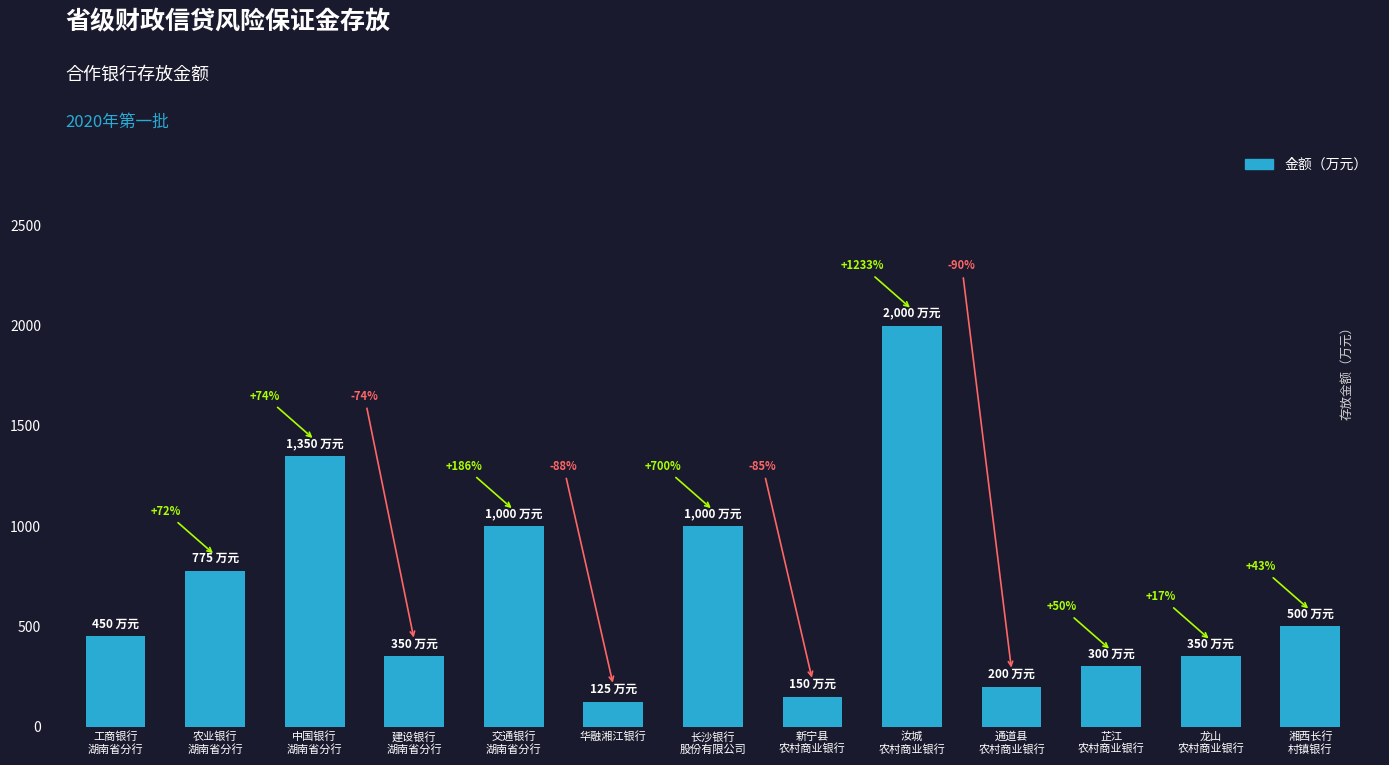

What value does the data have at 新宁县
农村商业银行?

150